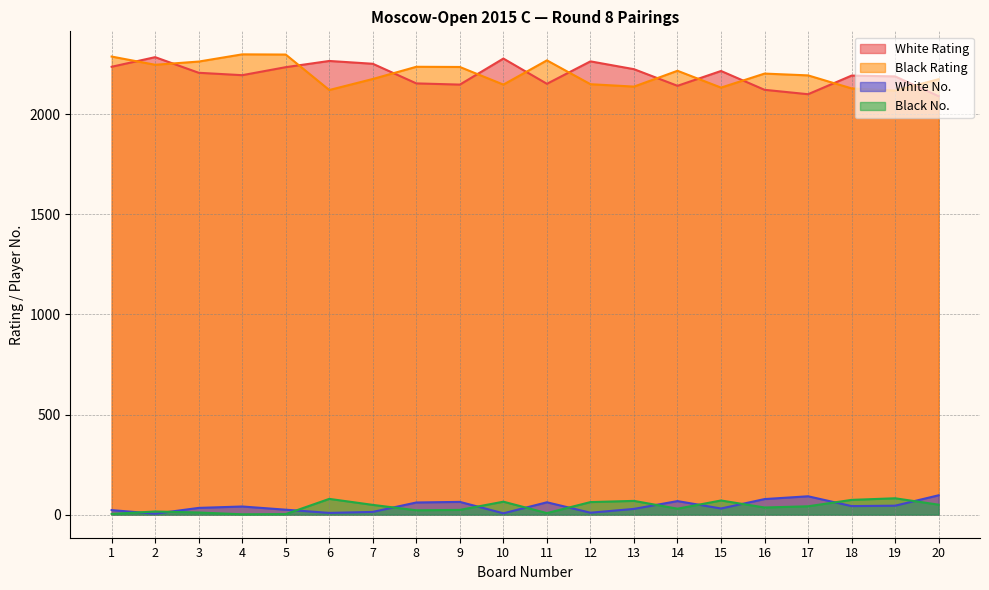

At which category is the sum across all series the highest?

5